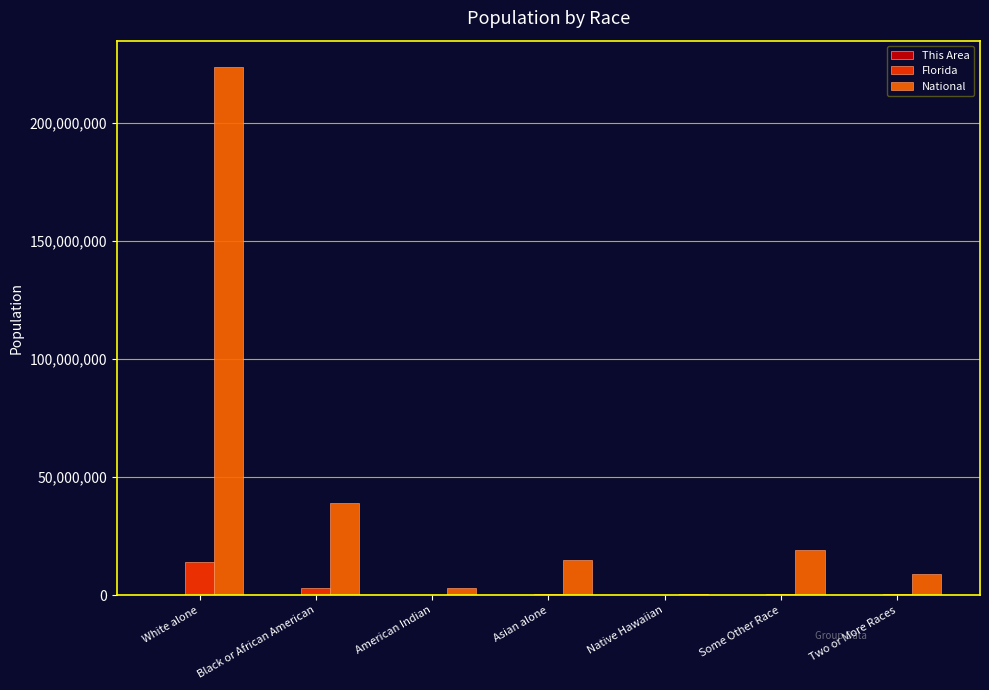

The National series shows 8082518 at Black or African American. True or false?

False